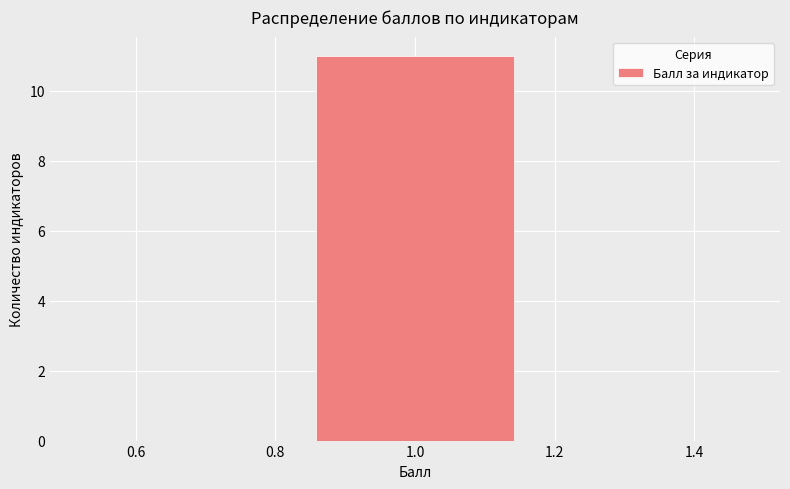

Which range on the x-axis has the tallest bar?

0.84 to 1.16